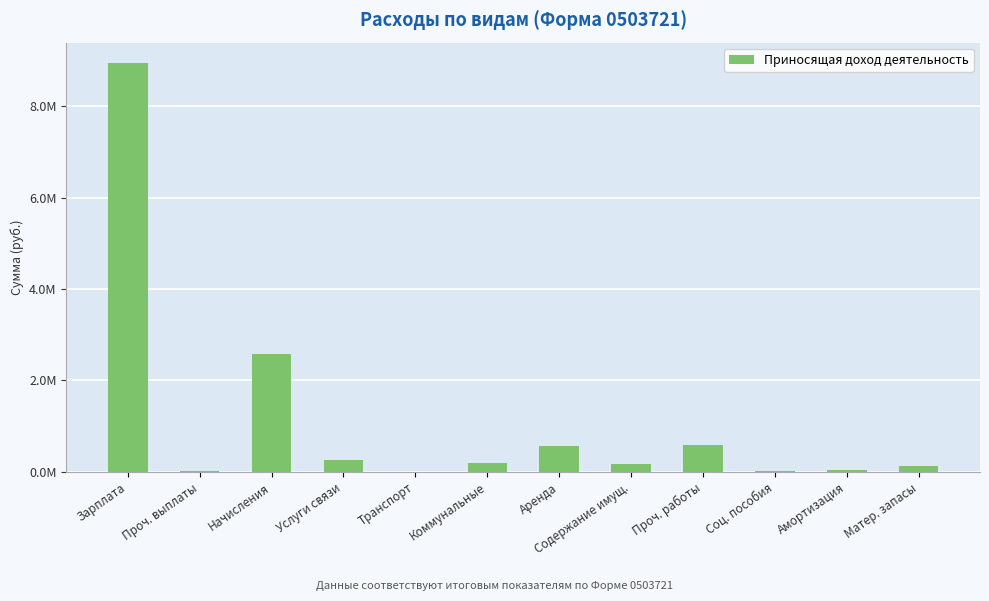

What is the sum of all values?

13533448.9